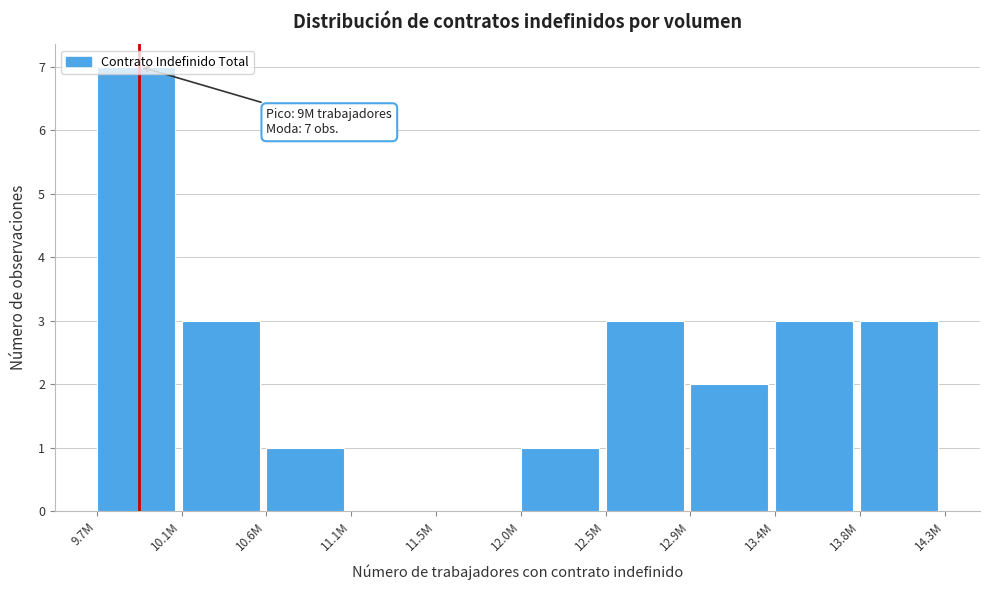

What is the maximum value shown in the chart?

7